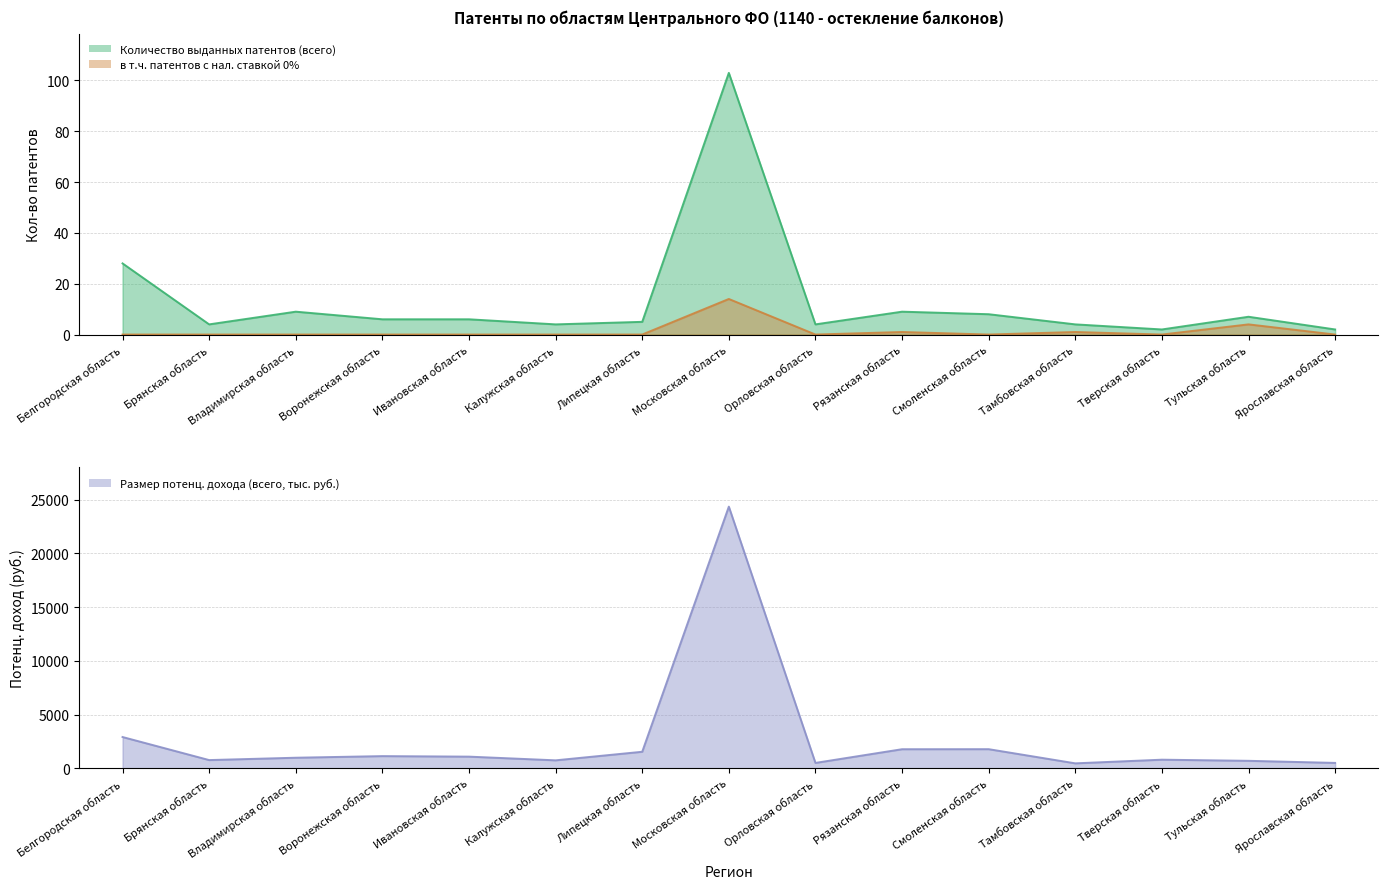

At which label does Размер потенц. дохода (всего, тыс. руб.) first exceed 983?

Белгородская область